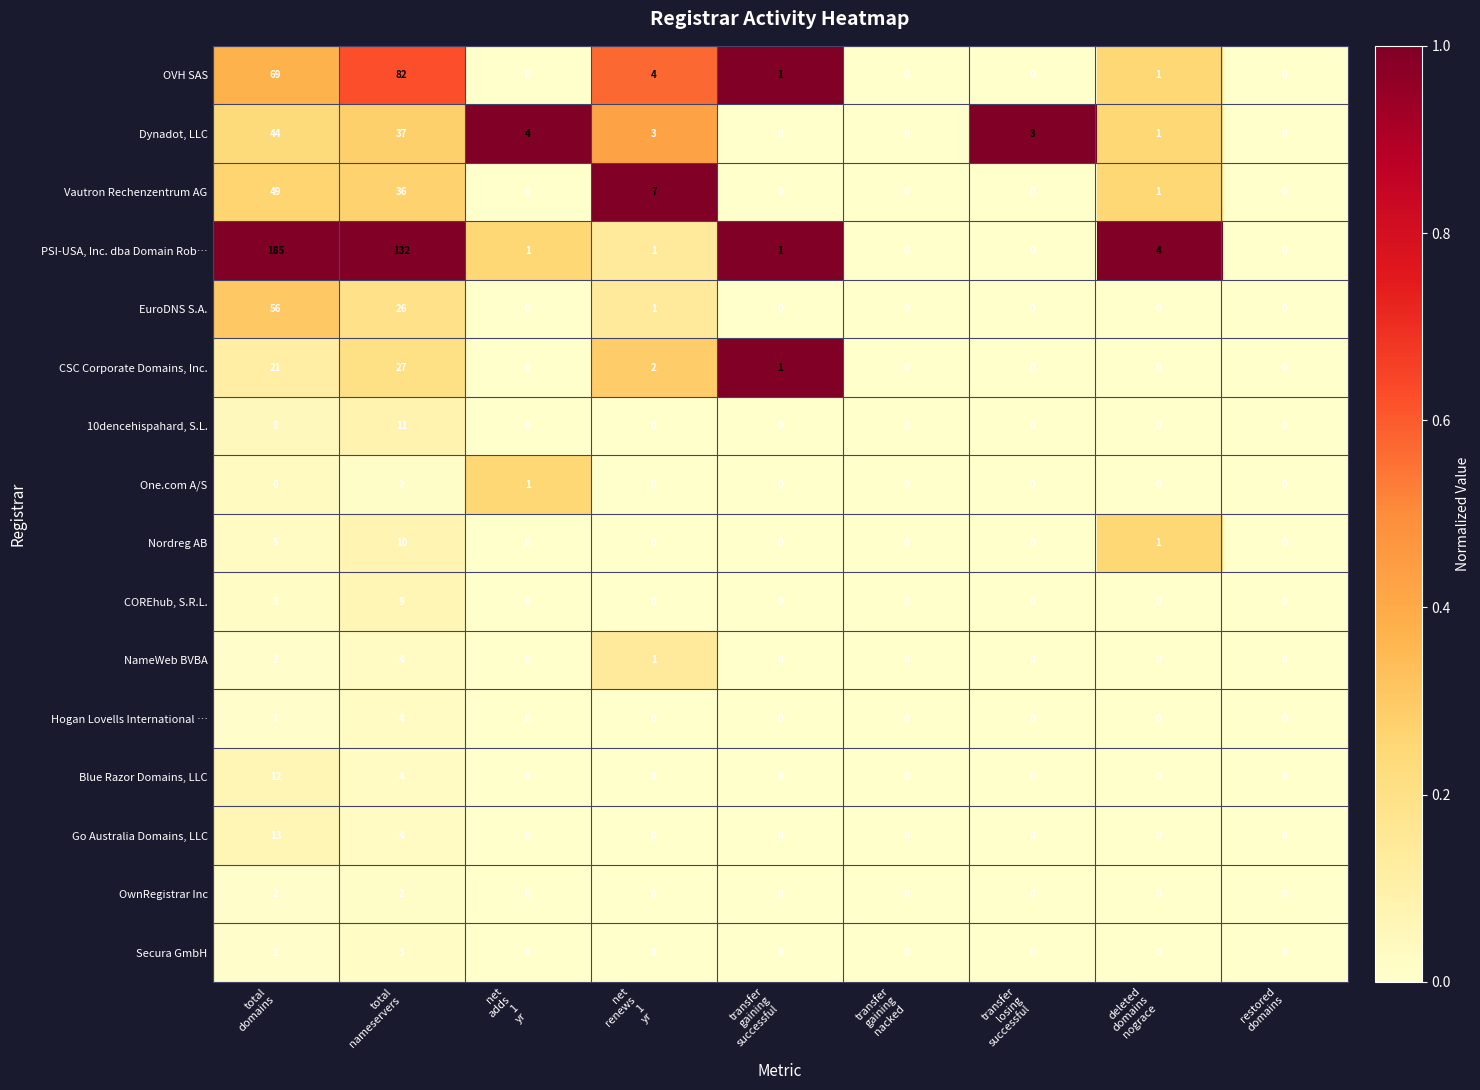

Which series has the largest range (max minus min)?

PSI-USA, Inc. dba Domain Rob…